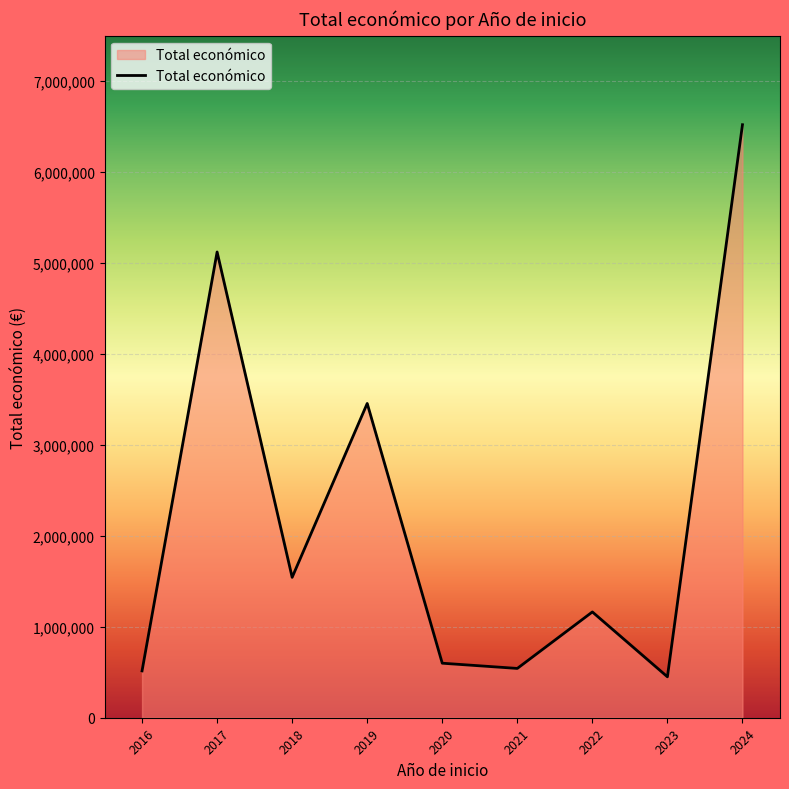

What is the change in value from 2018 to 2021?

-1001823